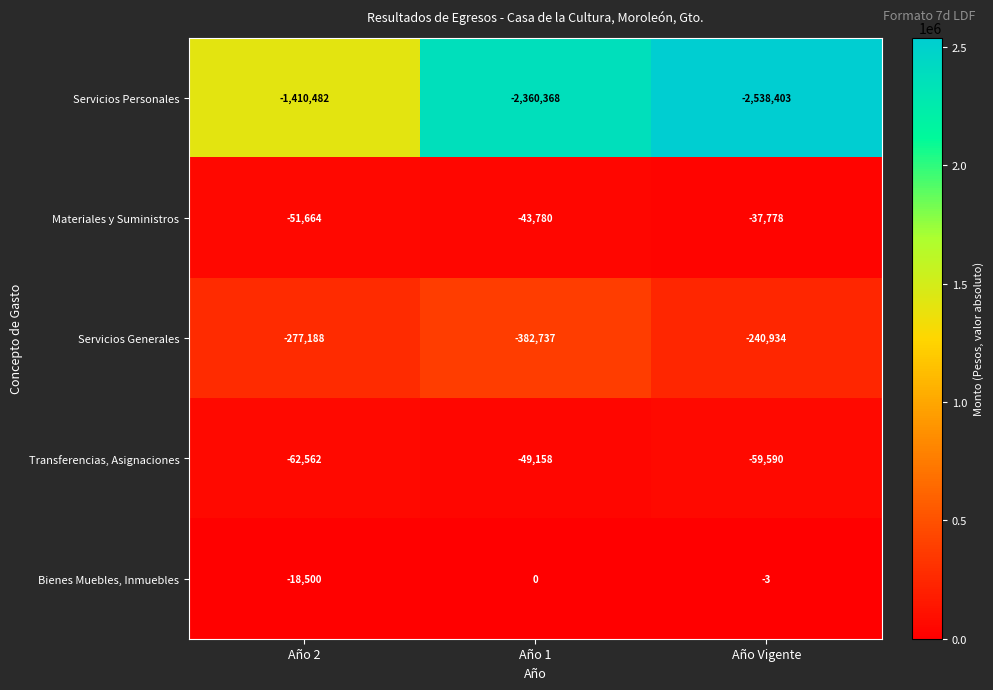

Between Año 1 and Año Vigente, which series saw the biggest shift?

Servicios Personales